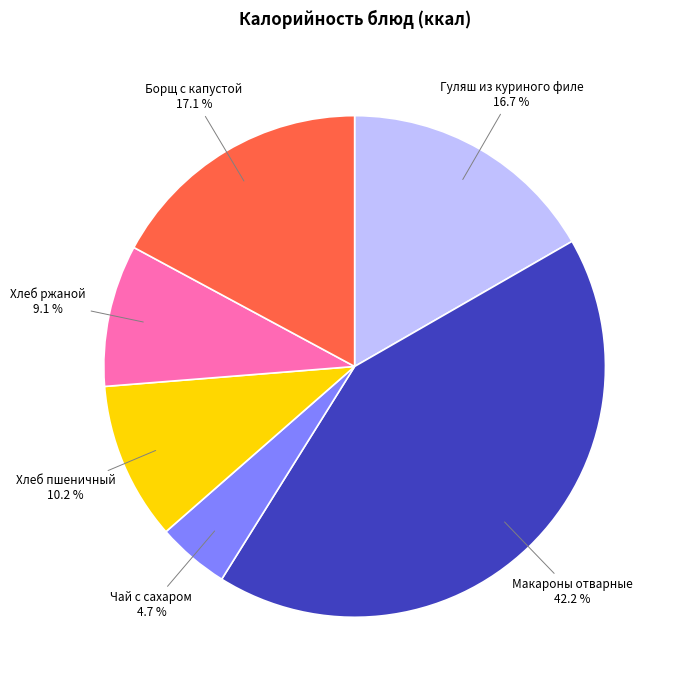

What is the smallest slice in the pie chart?

Чай с сахаром